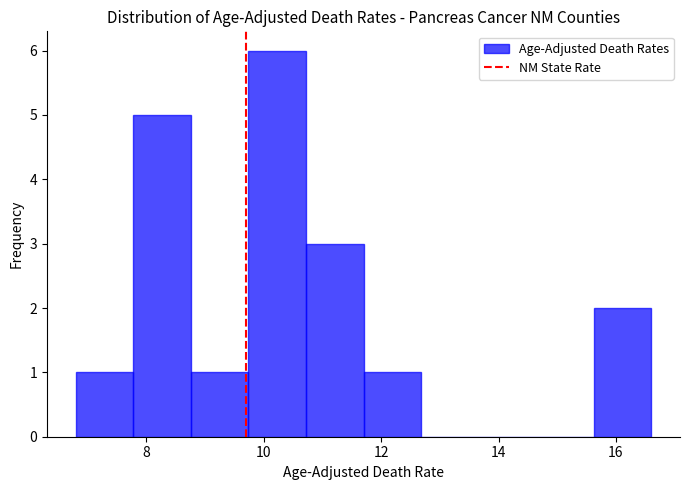

How tall is the bar that spans 8.76 to 9.74 on the x-axis? Neither the bar edges nor the heights are printed on the chart, so give them approximately, as read against the axes.

1